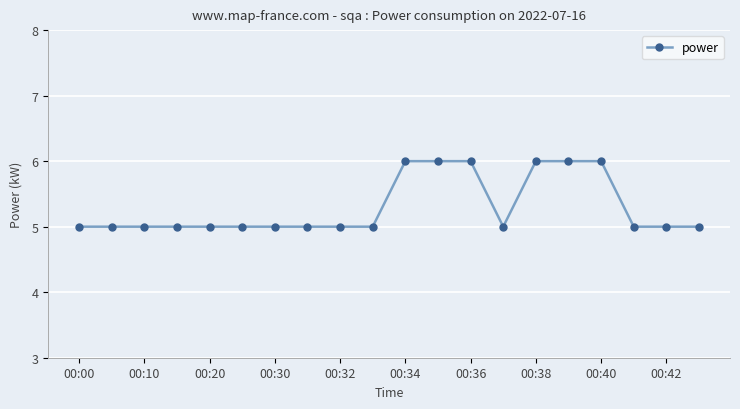

How many categories are shown in the chart?

20